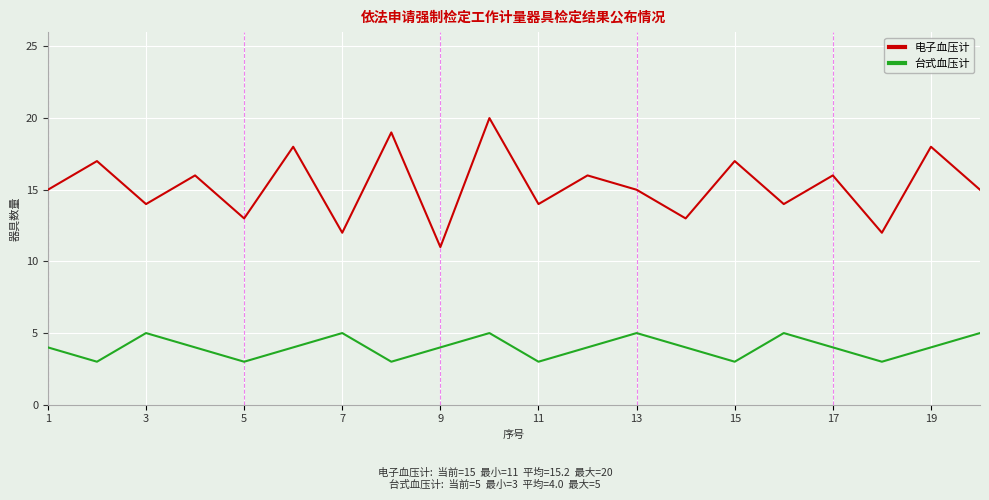

List the series in order of their peak value, lowest first.

台式血压计, 电子血压计